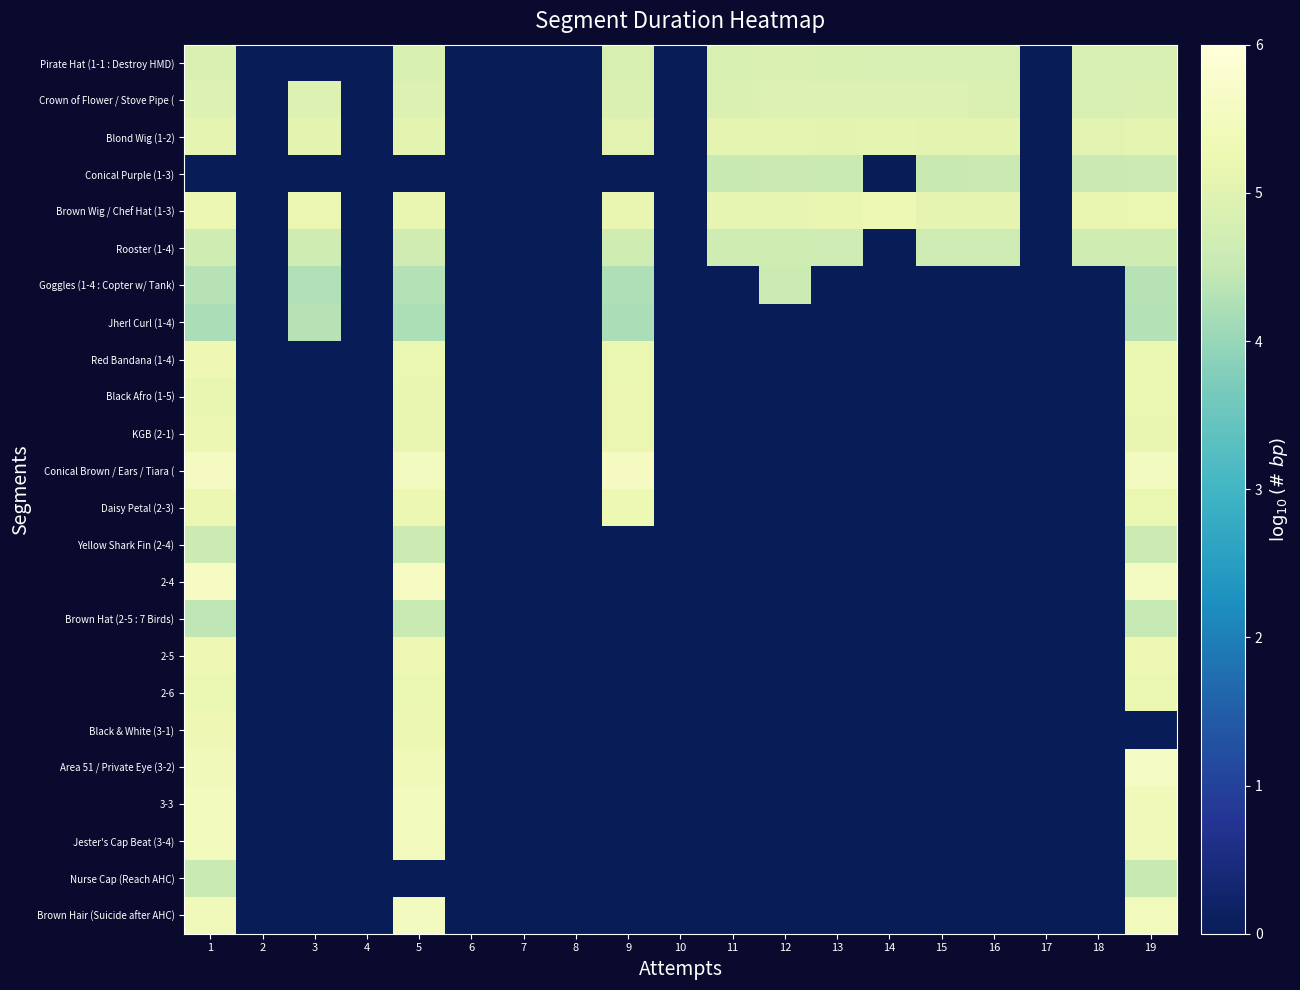

How many distinct data groups are displayed?

24